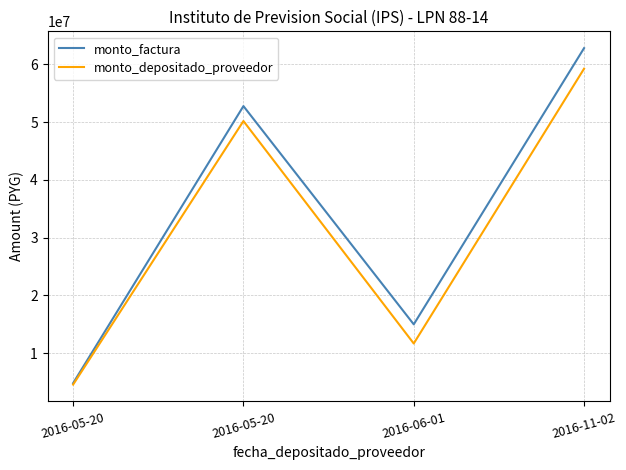

Which series has the largest range (max minus min)?

monto_factura